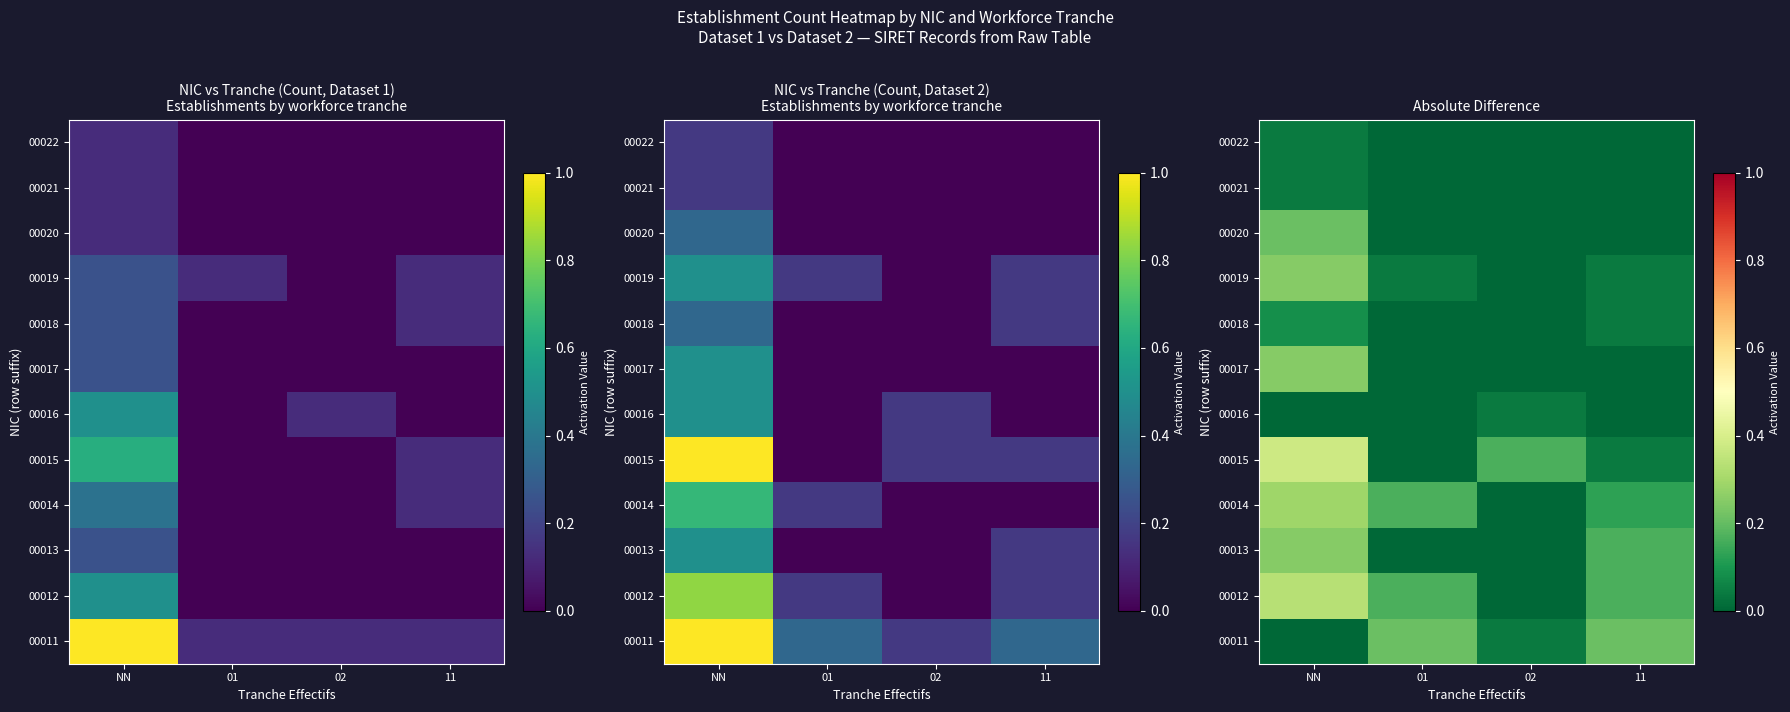

At which category is the sum across all series the highest?

NN